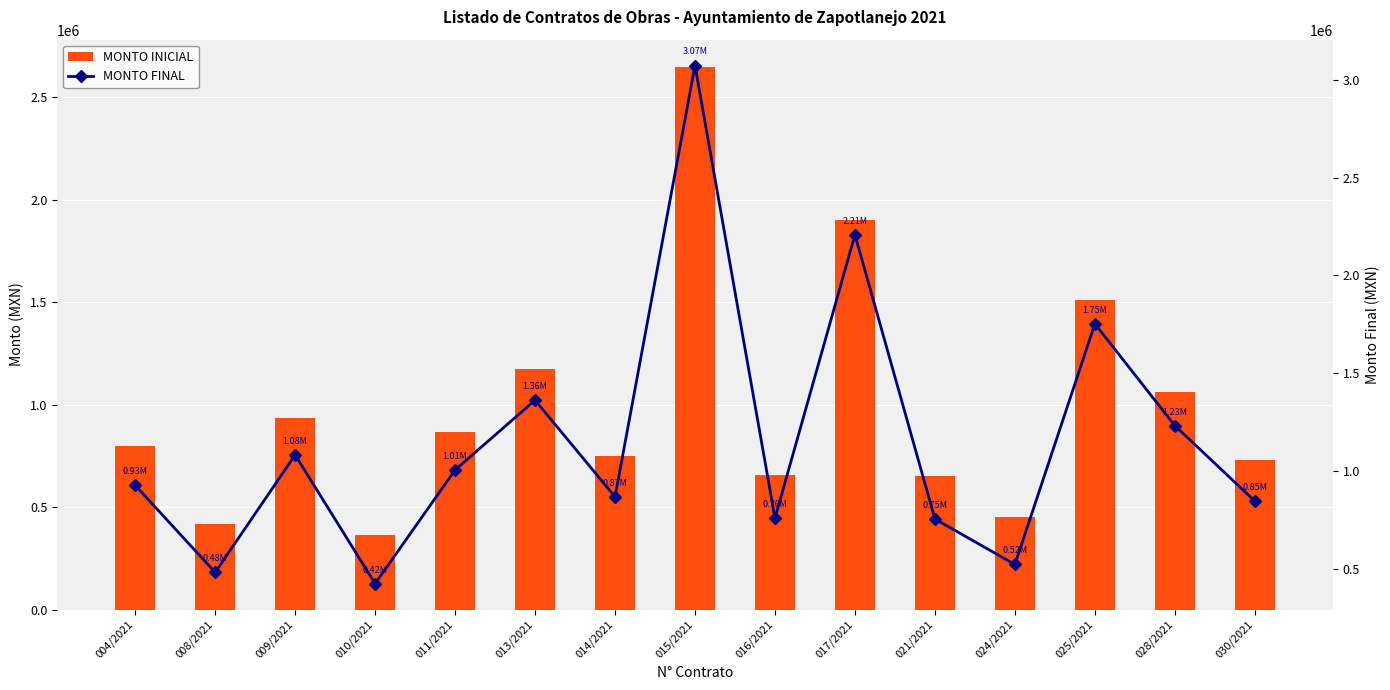

Rank the series at 030/2021 from highest to lowest value.

MONTO FINAL, MONTO INICIAL